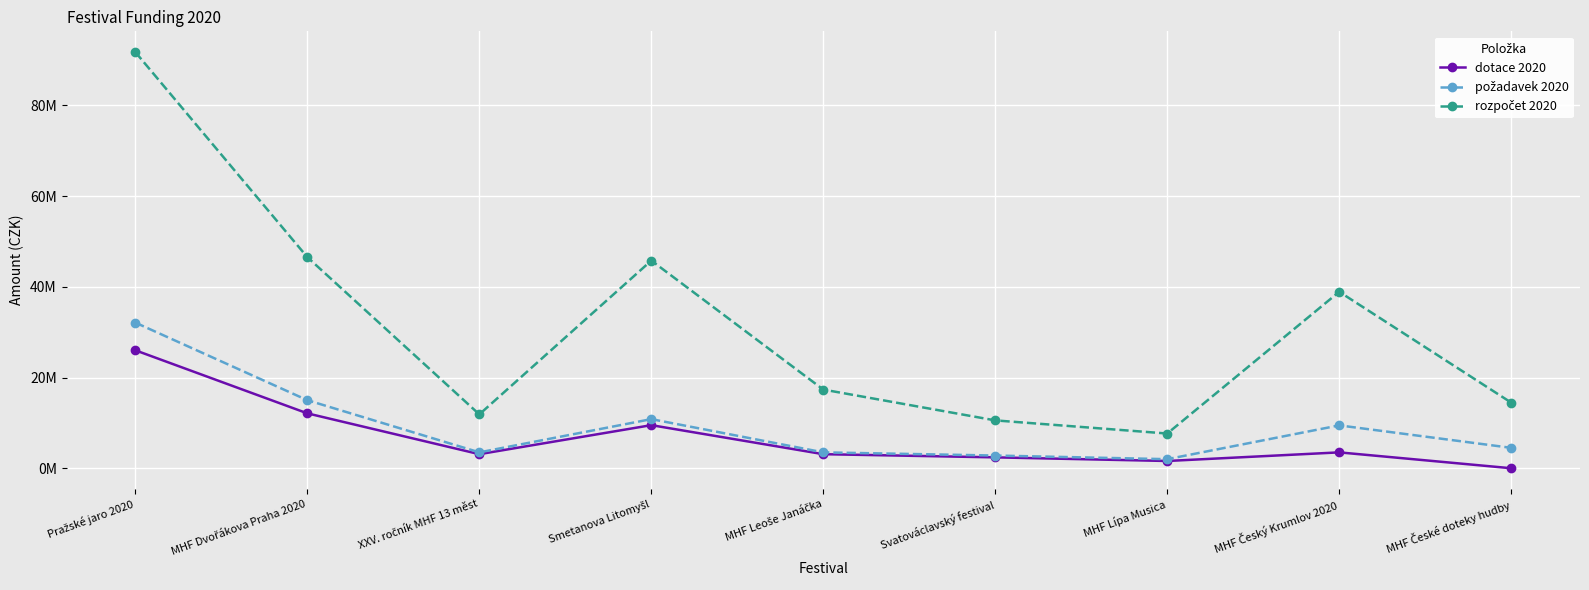

Reading left to right, what are all the values shown in this chart?

dotace 2020: Pražské jaro 2020=26000000	MHF Dvořákova Praha 2020=12100000	XXV. ročník MHF 13 měst=3100000	Smetanova Litomyšl=9500000	MHF Leoše Janáčka=3100000	Svatováclavský festival=2400000	MHF Lípa Musica=1600000	MHF Český Krumlov 2020=3500000	MHF České doteky hudby=0
požadavek 2020: Pražské jaro 2020=32100000	MHF Dvořákova Praha 2020=15000000	XXV. ročník MHF 13 měst=3500000	Smetanova Litomyšl=10828000	MHF Leoše Janáčka=3500000	Svatováclavský festival=2800000	MHF Lípa Musica=2000000	MHF Český Krumlov 2020=9450000	MHF České doteky hudby=4500000
rozpočet 2020: Pražské jaro 2020=91730247	MHF Dvořákova Praha 2020=46527033	XXV. ročník MHF 13 měst=11874000	Smetanova Litomyšl=45780000	MHF Leoše Janáčka=17345000	Svatováclavský festival=10550000	MHF Lípa Musica=7652890	MHF Český Krumlov 2020=38900000	MHF České doteky hudby=14467720